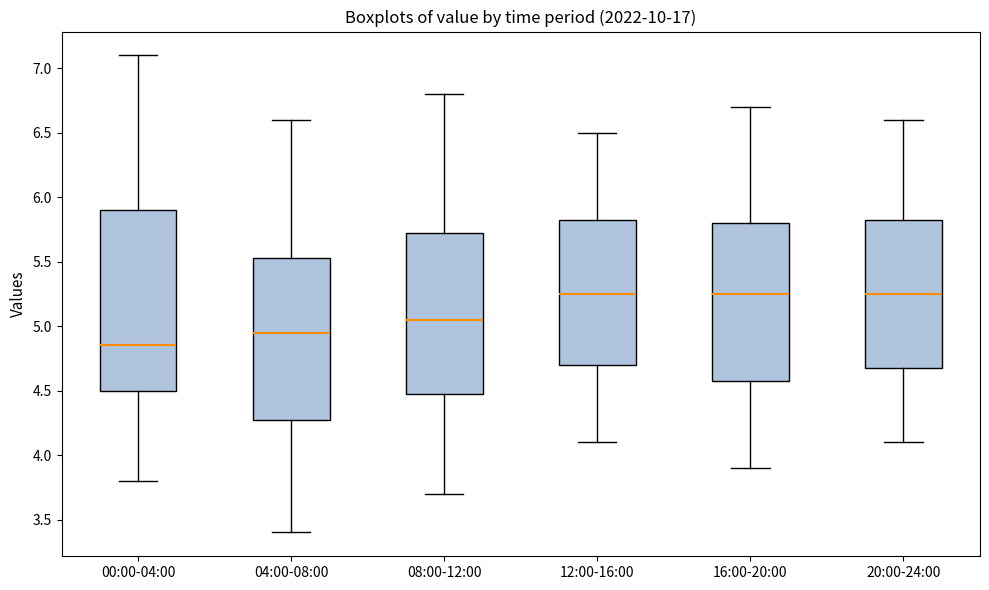

Reading left to right, transcribe this box plot: for each box, give where its median line is, the range the box spans, and where its two whiskers end, as read against the y-axis. The values are not printed on the chart, so give them approximately, as read against the axis.

00:00-04:00: median 4.85, box 4.50 to 5.90, whiskers 3.80 to 7.10
04:00-08:00: median 4.95, box 4.30 to 5.55, whiskers 3.40 to 6.60
08:00-12:00: median 5.05, box 4.50 to 5.75, whiskers 3.70 to 6.80
12:00-16:00: median 5.25, box 4.70 to 5.85, whiskers 4.10 to 6.50
16:00-20:00: median 5.25, box 4.60 to 5.80, whiskers 3.90 to 6.70
20:00-24:00: median 5.25, box 4.70 to 5.85, whiskers 4.10 to 6.60